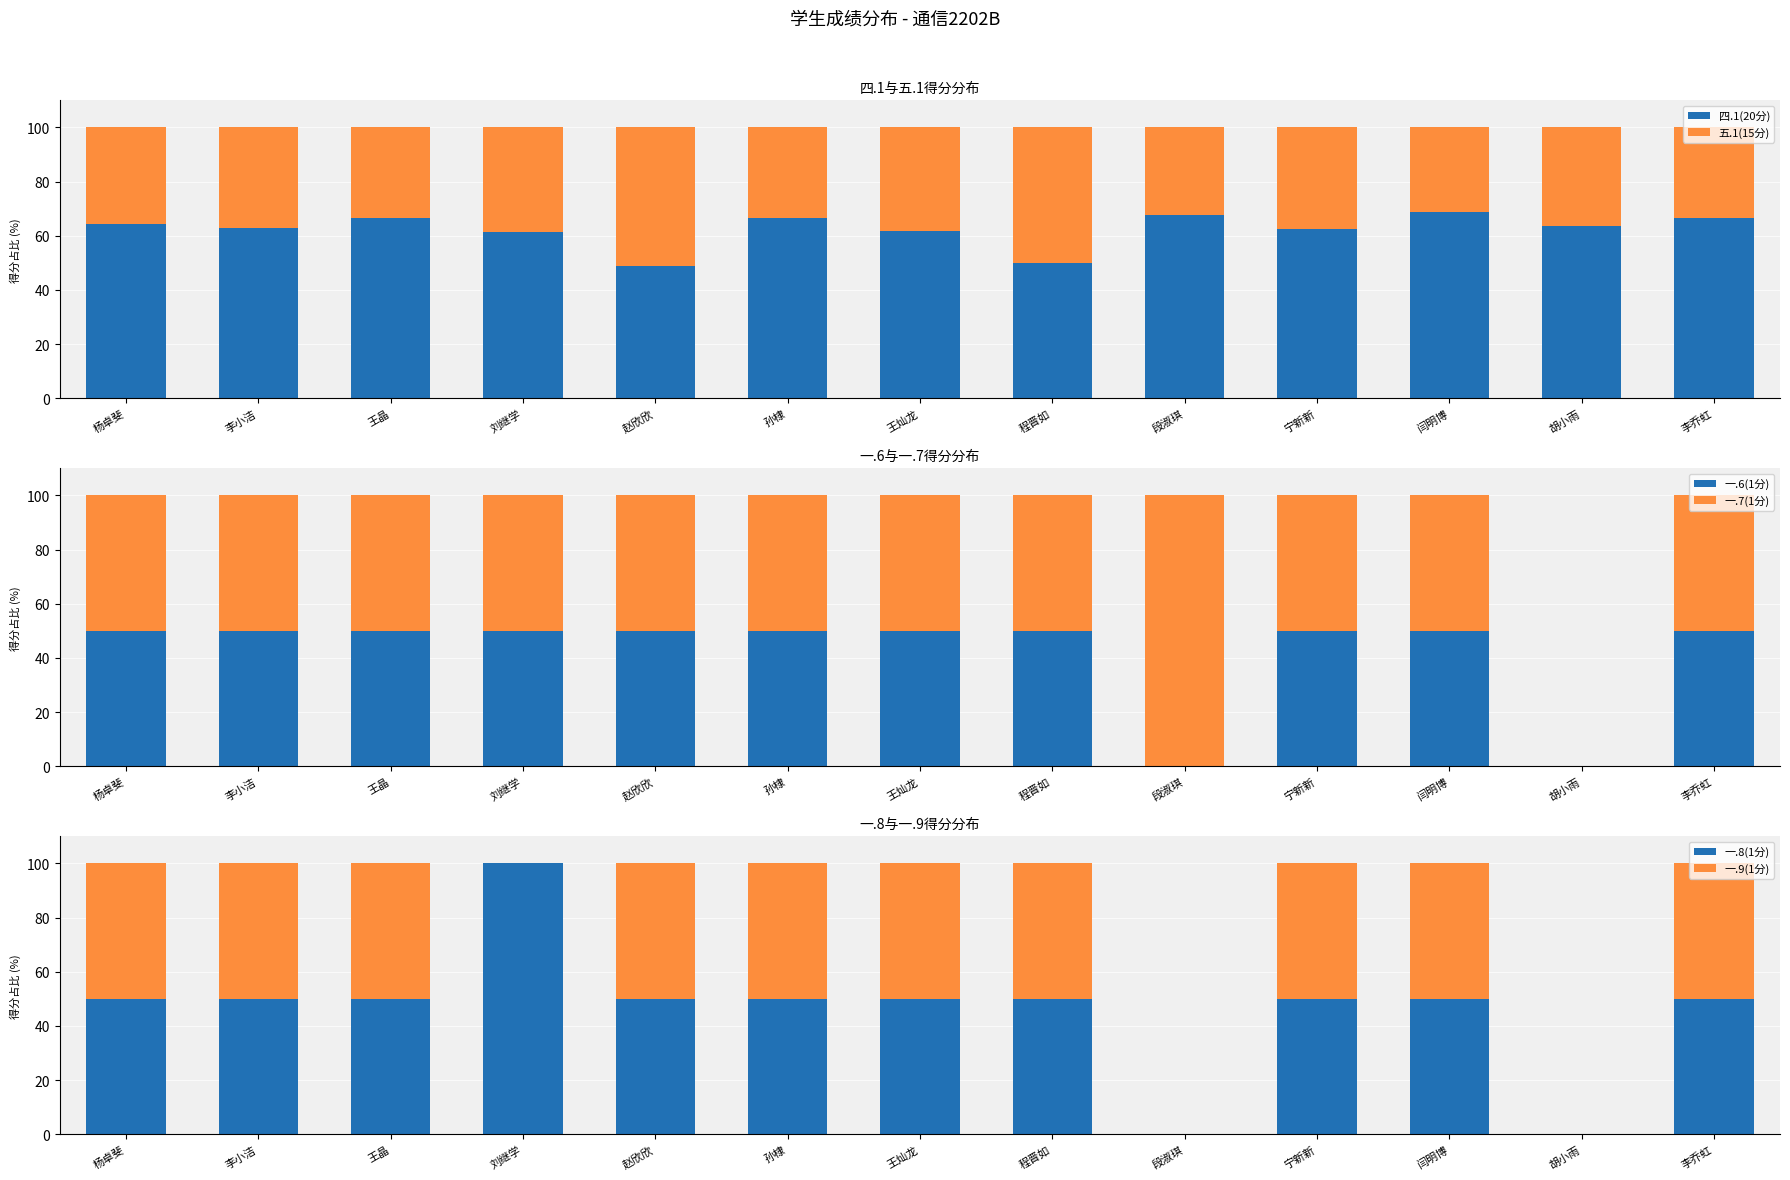

How many groups of bars are there?

13